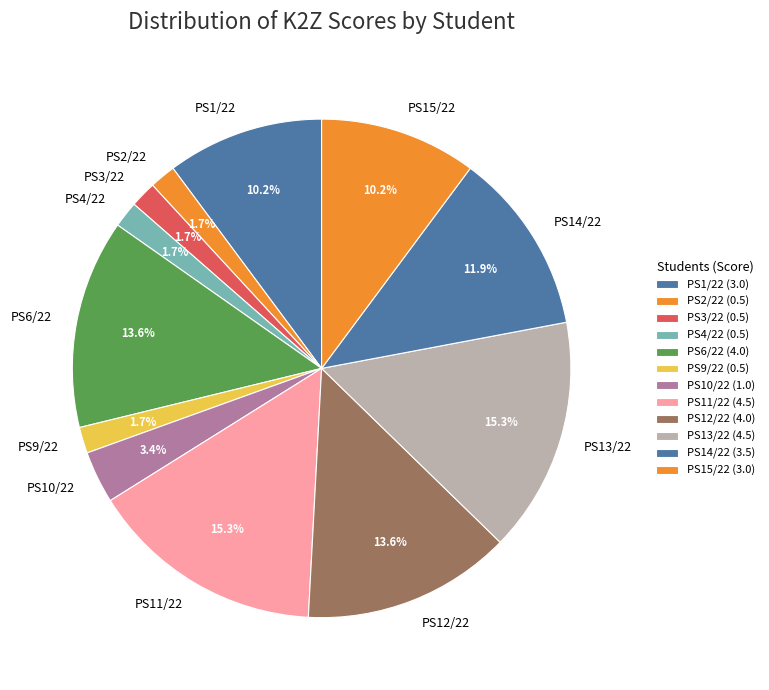

Is there a majority slice in this chart?

No